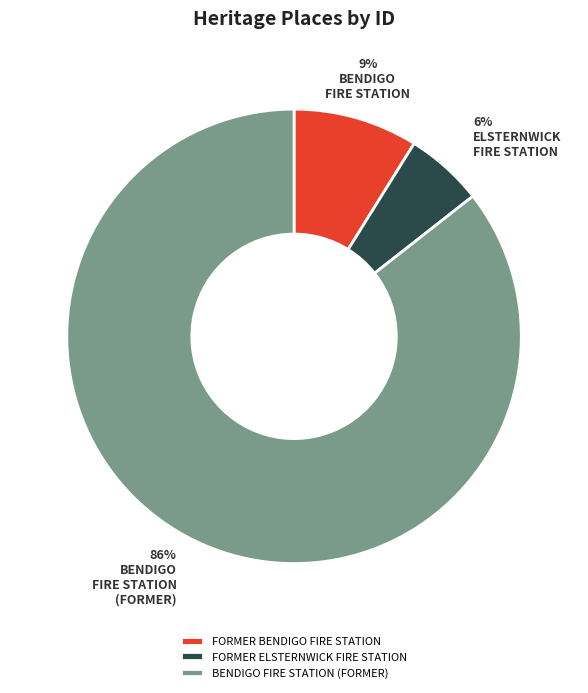

Is the sum of FORMER ELSTERNWICK FIRE STATION and FORMER BENDIGO FIRE STATION greater than half?

No